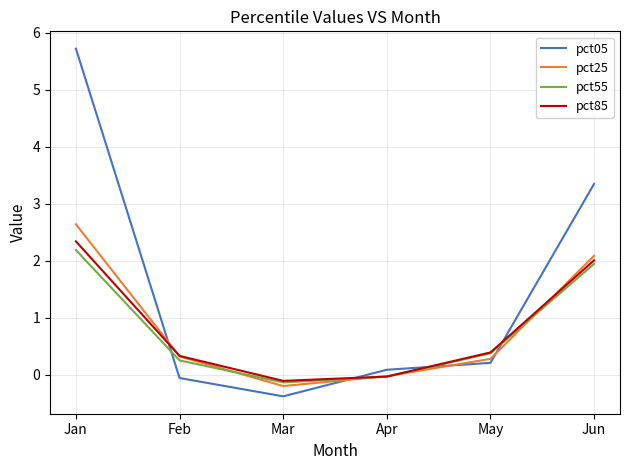

How many series are shown in this chart?

4